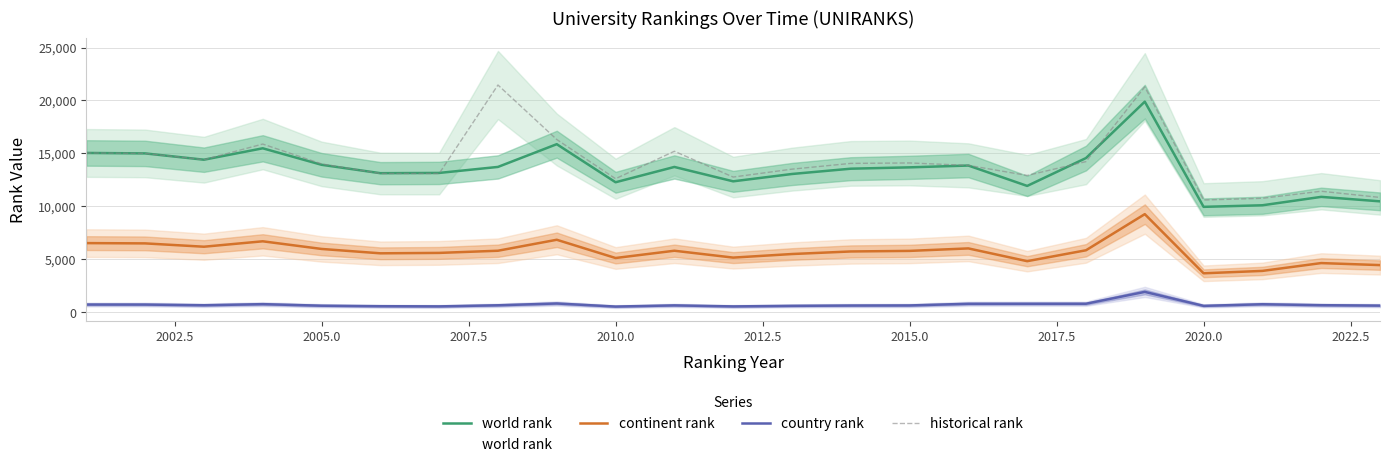

How many interior local valleys does the historical rank series have?

6